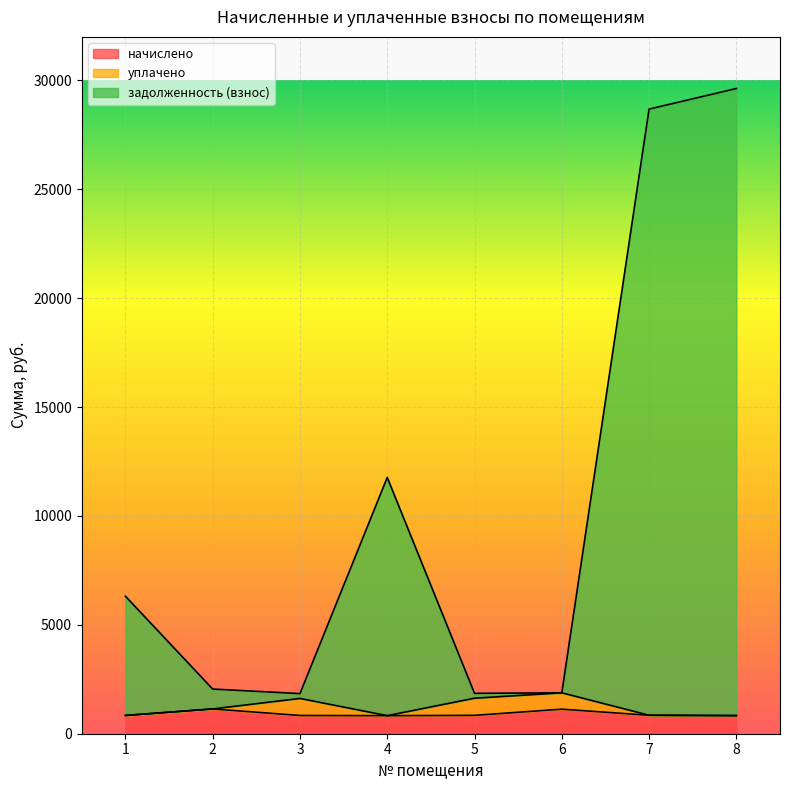

What is the total value across all series at 1?

6315.5